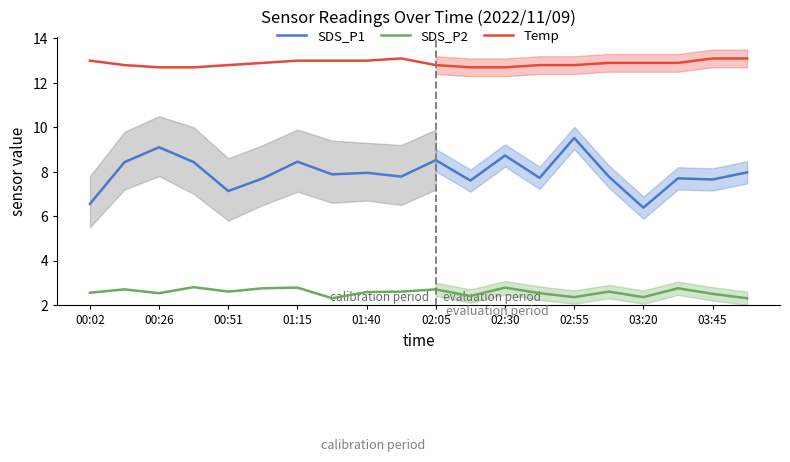

True or false: Temp has more than 1 points higher than both neighbors.

False